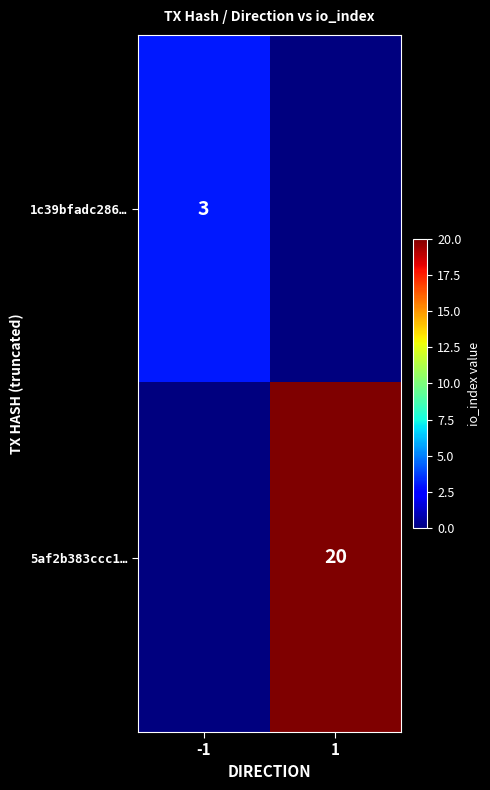

True or false: 1c39bfadc286… has a value of 3 at -1.

True